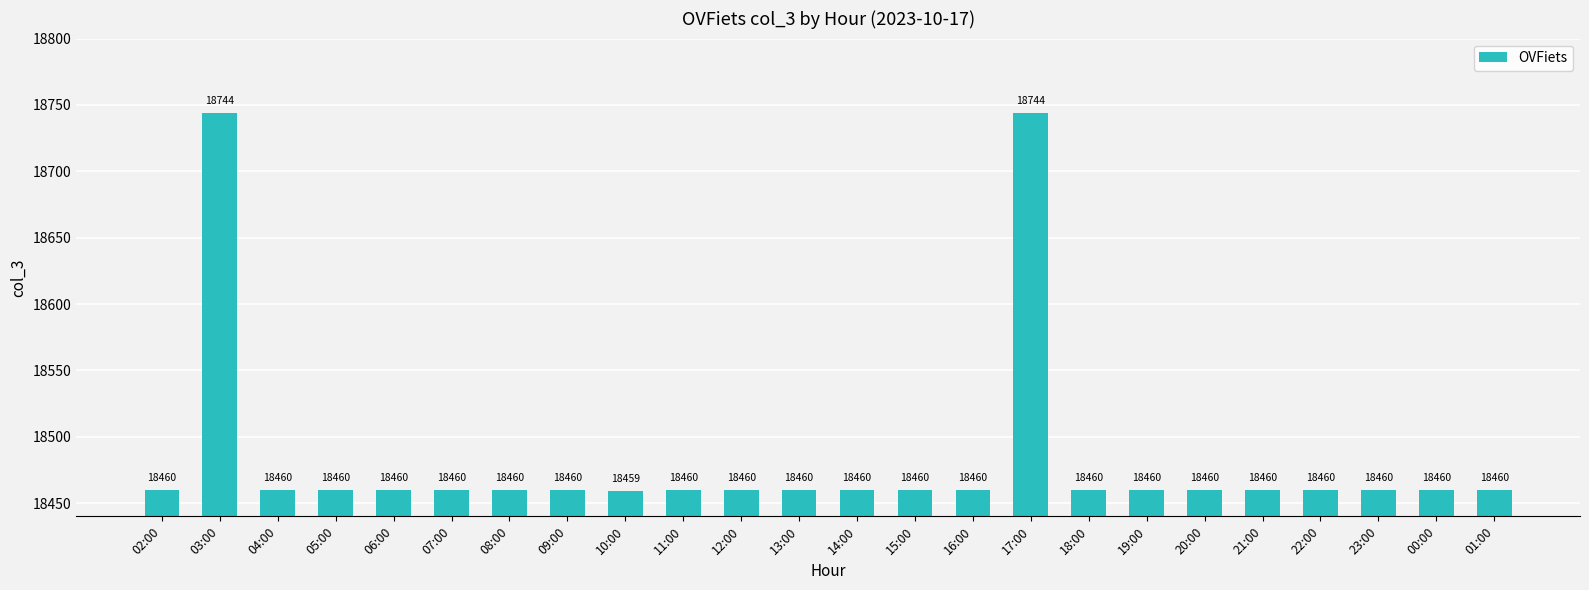

What is the average value?

18484